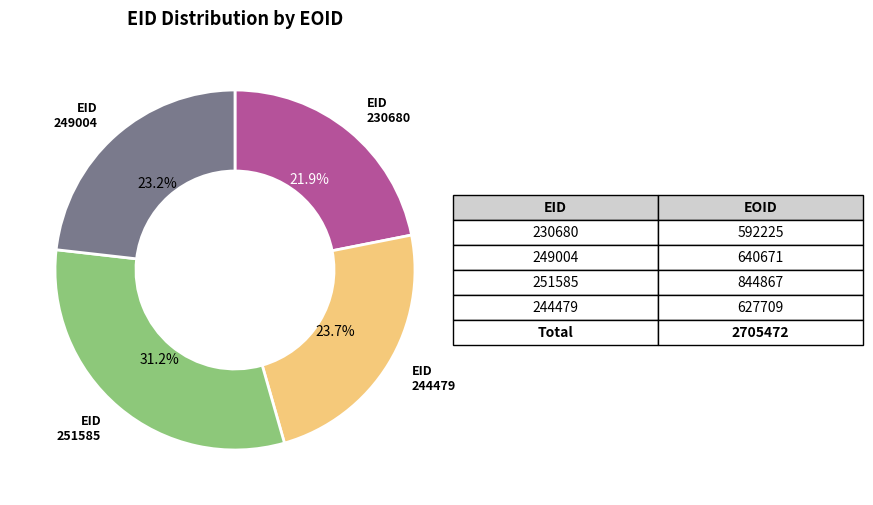

Is there any slice that represents more than half of the pie?

No